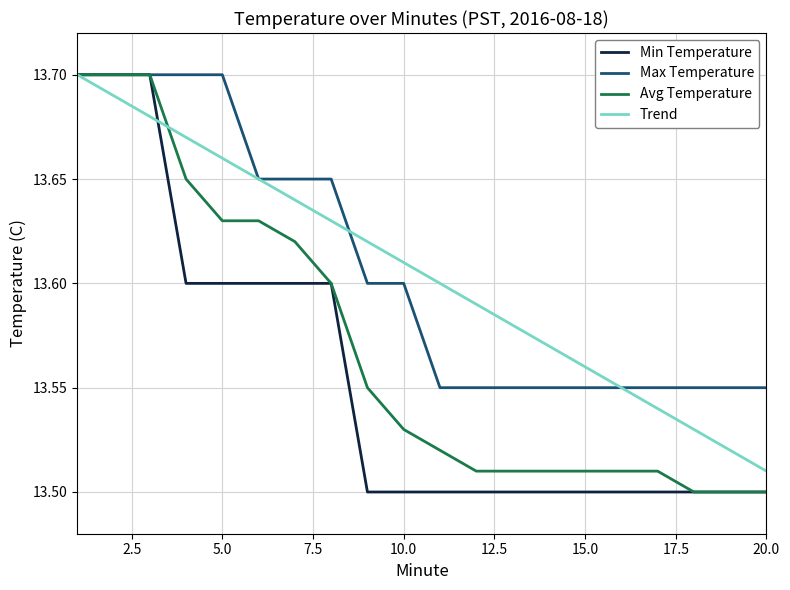

What are all the series names shown in the legend?

Min Temperature, Max Temperature, Avg Temperature, Trend